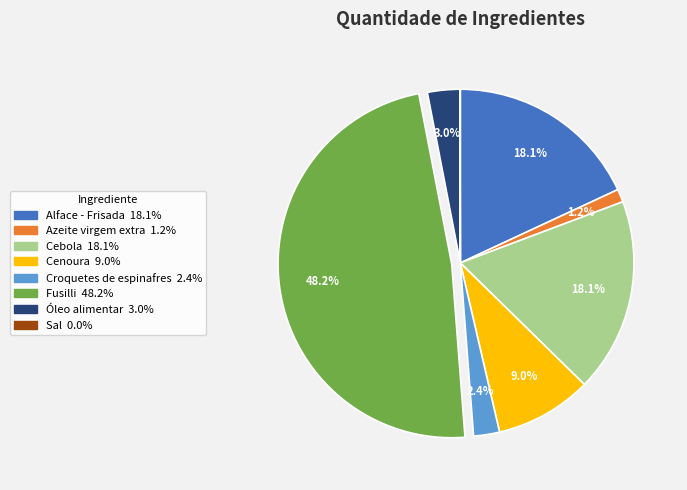

Is it true that Fusilli is 48% of the pie?

True